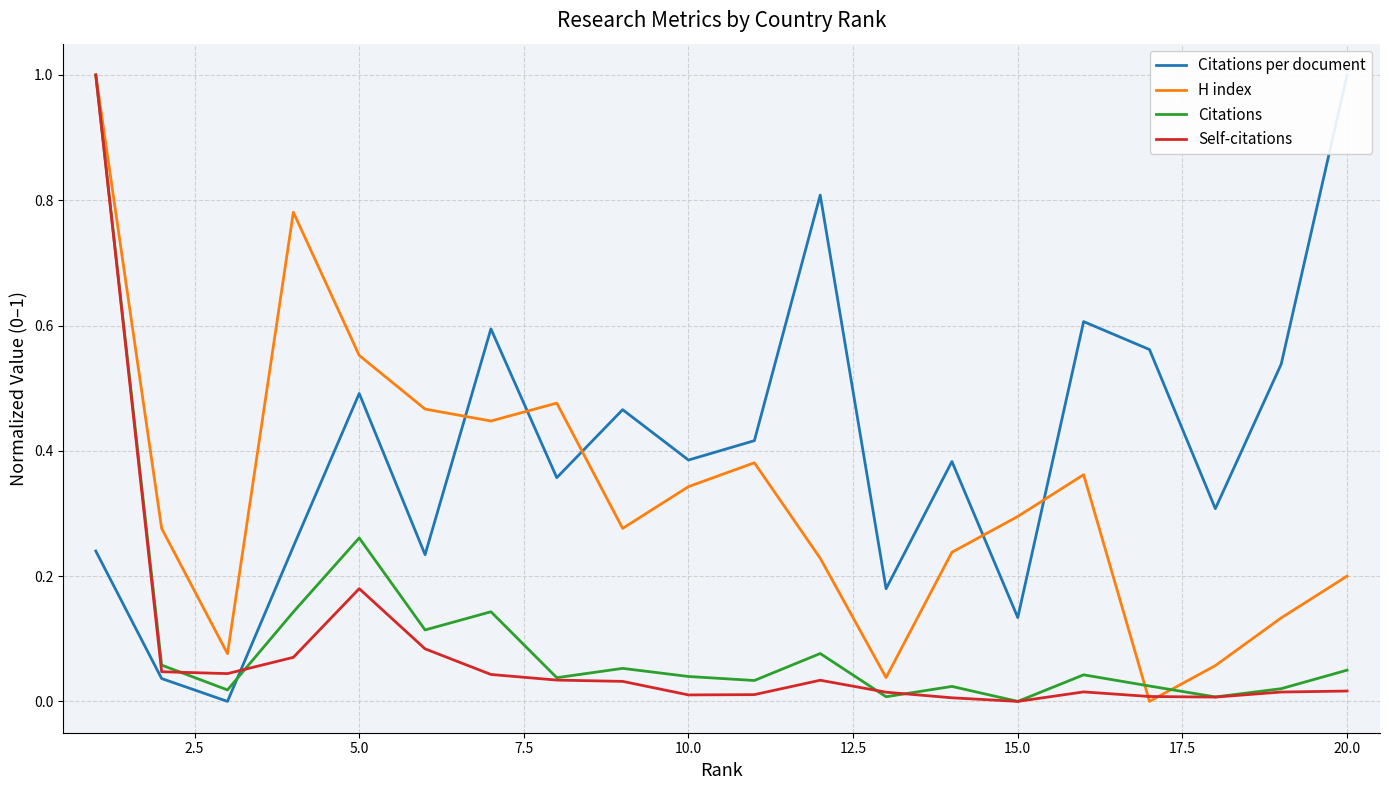

The Citations series shows 0.0 at 15.0. True or false?

True